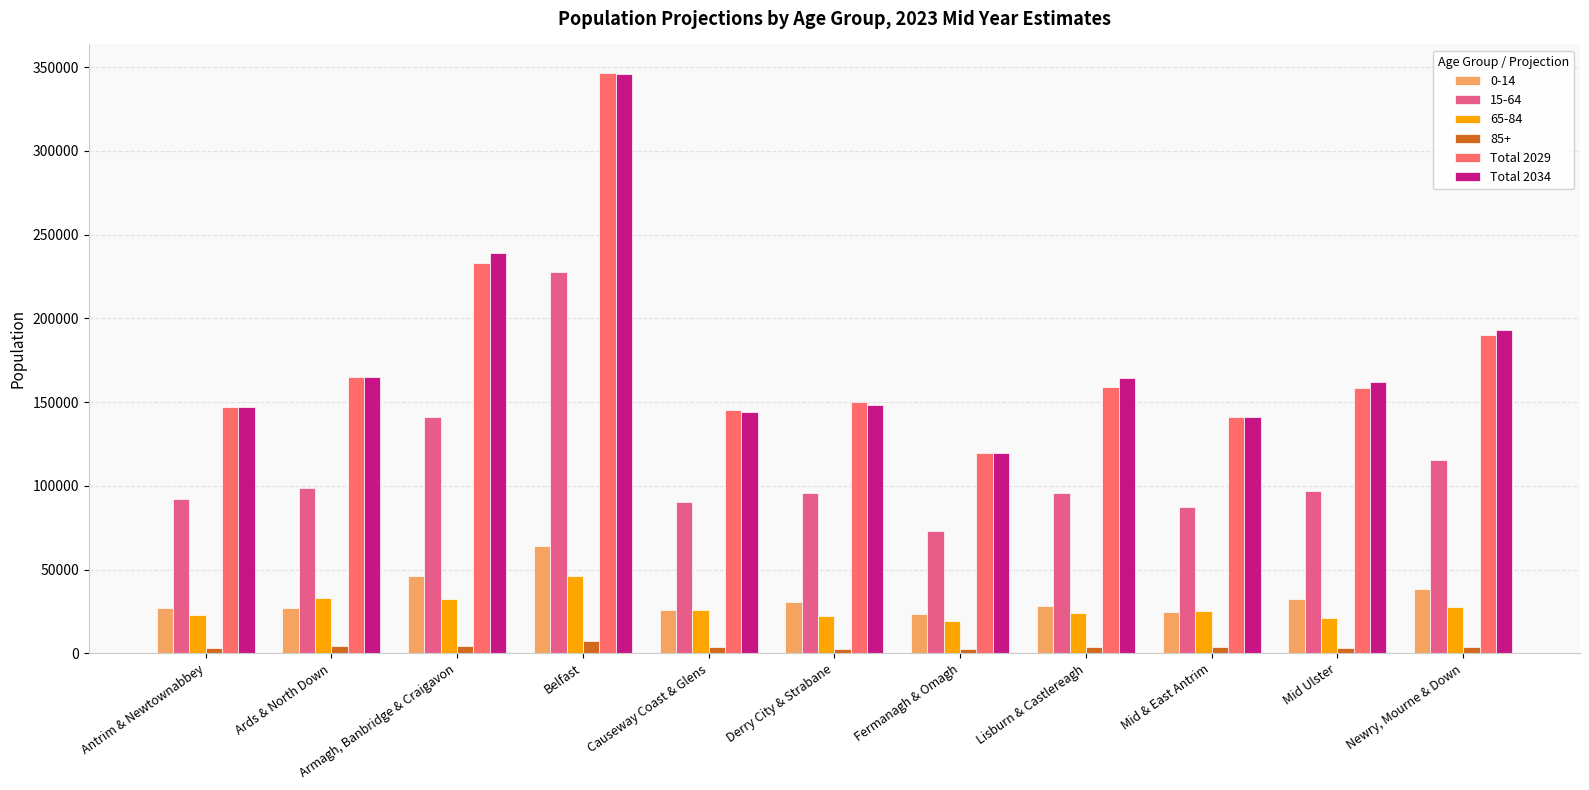

What is the spread (max minus min) of values at Causeway Coast & Glens?

141479